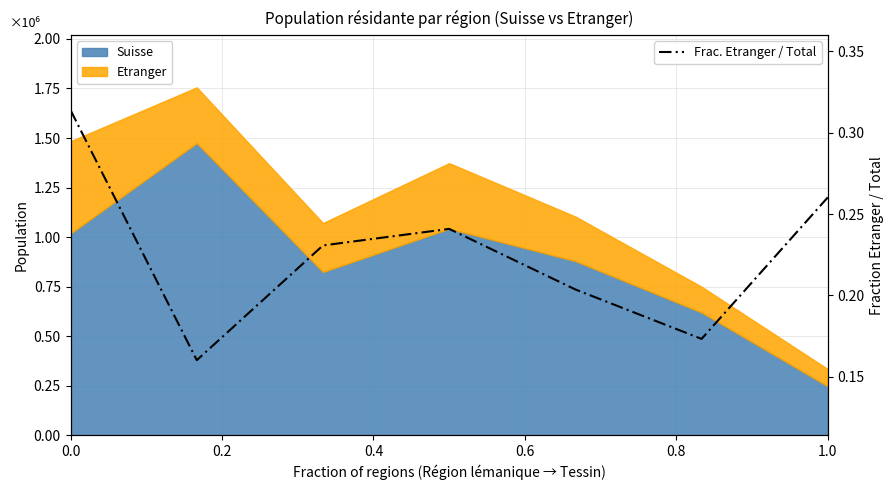

At which category does the data reach its first local valley?

0.2